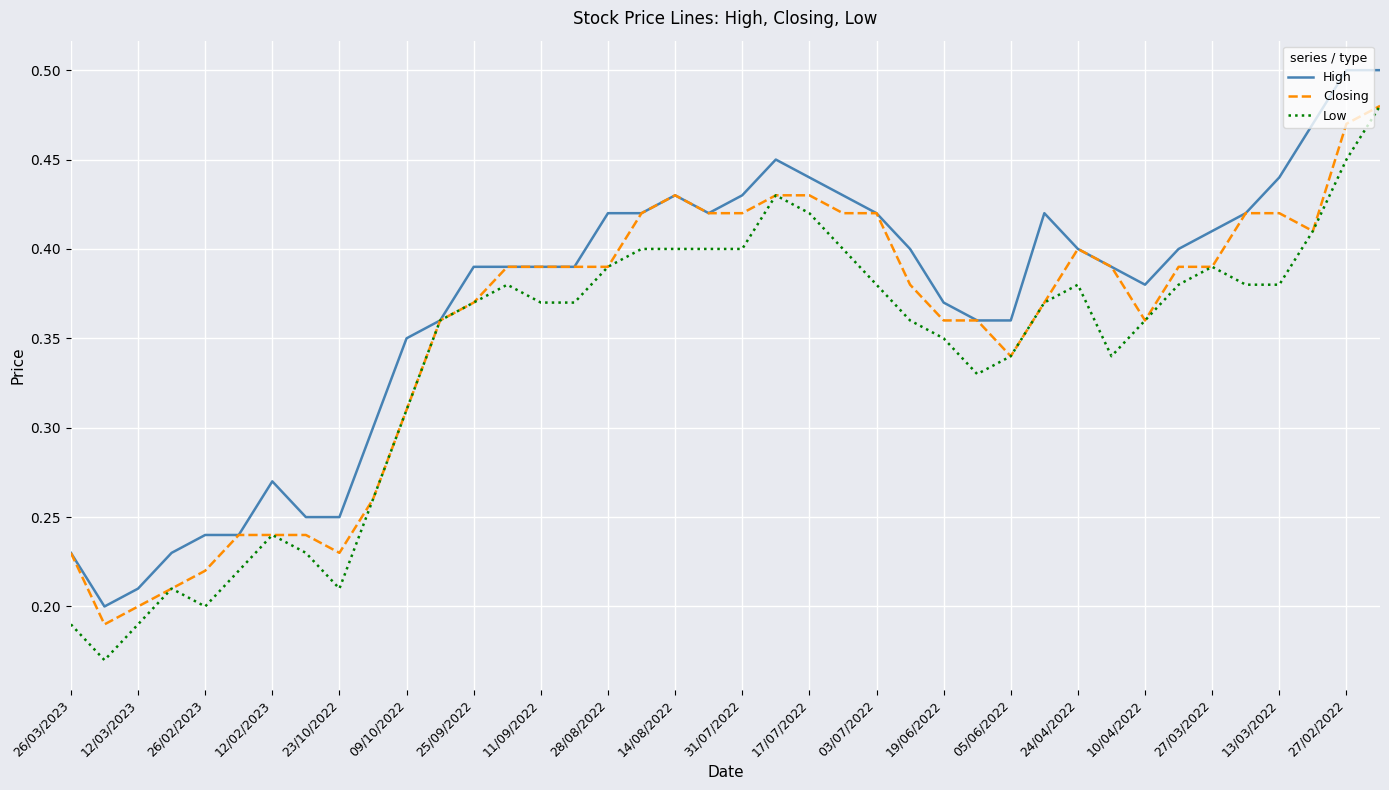

List the series in order of their overall mean, highest first.

High, Closing, Low